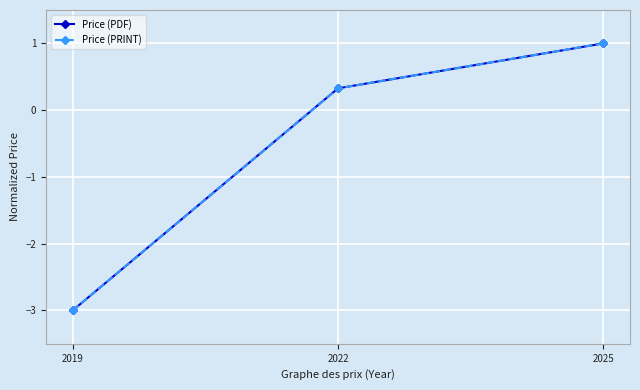

Does the chart have visible grid lines?

Yes